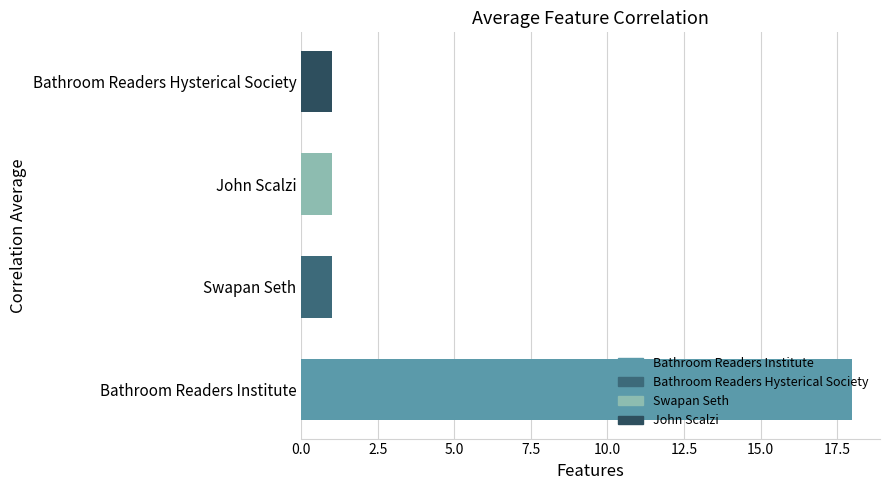

What is the change in value from Bathroom Readers Institute to Swapan Seth?

-17